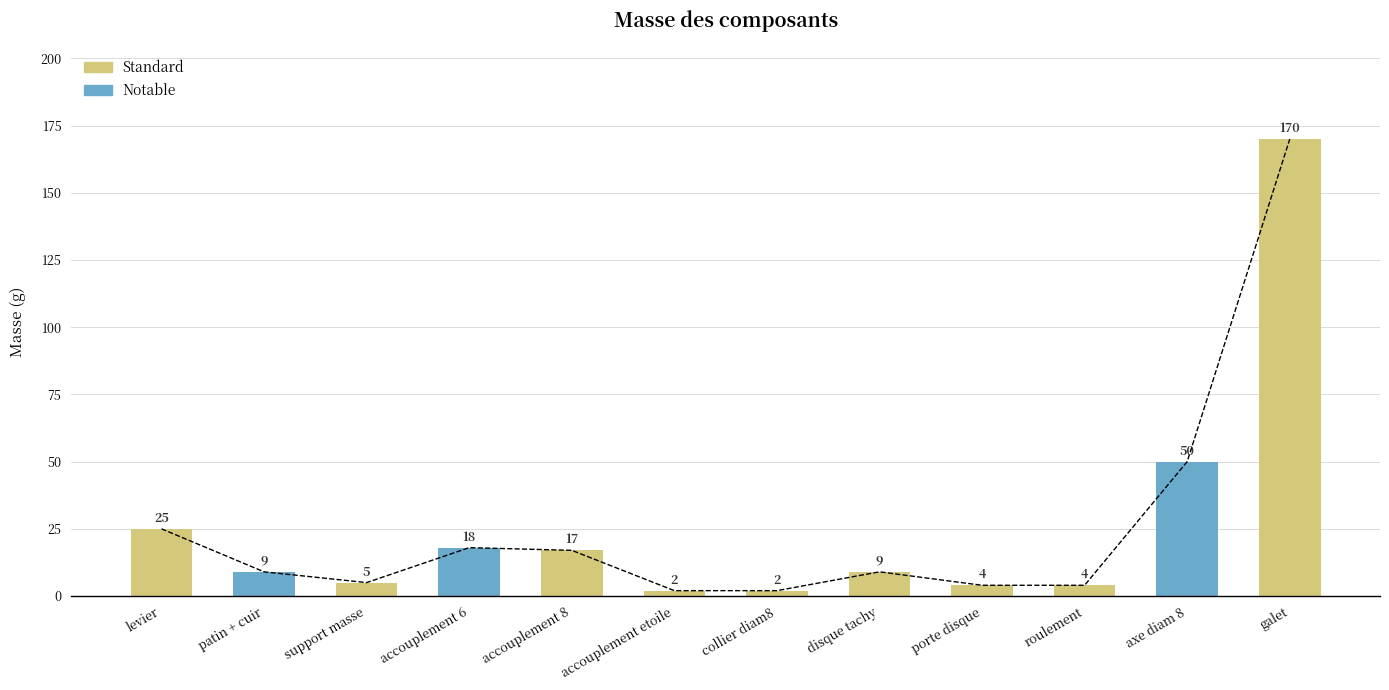

How many bars are there in total?

12